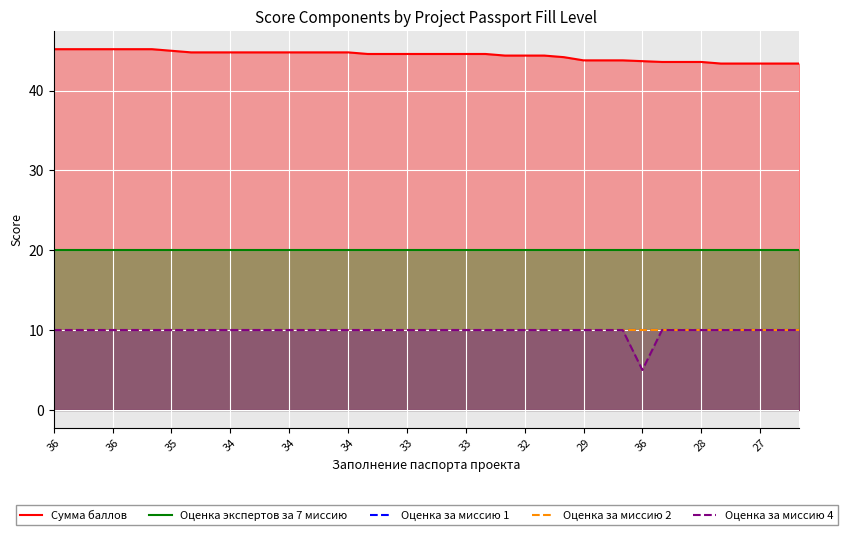

The Оценка за миссию 1 series shows 15.8 at 36. True or false?

False